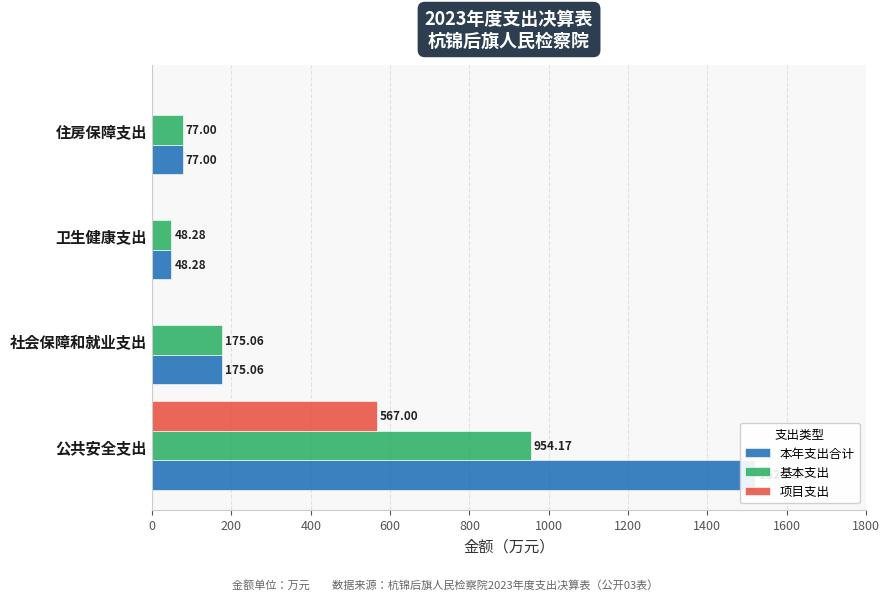

What is the sum of all 本年支出合计 values?

1821.5